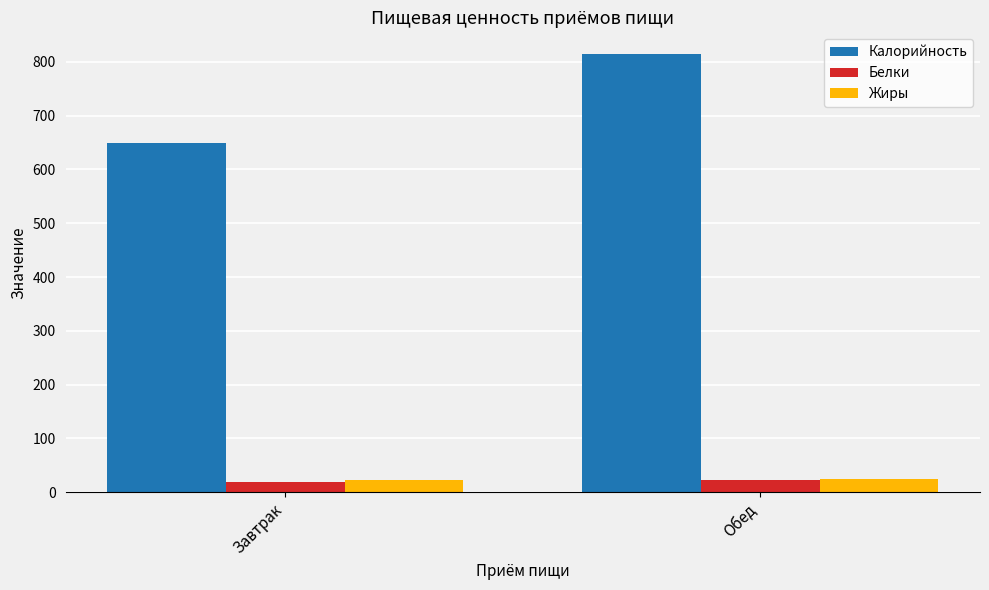

The Калорийность series shows 648.4 at Завтрак. True or false?

True